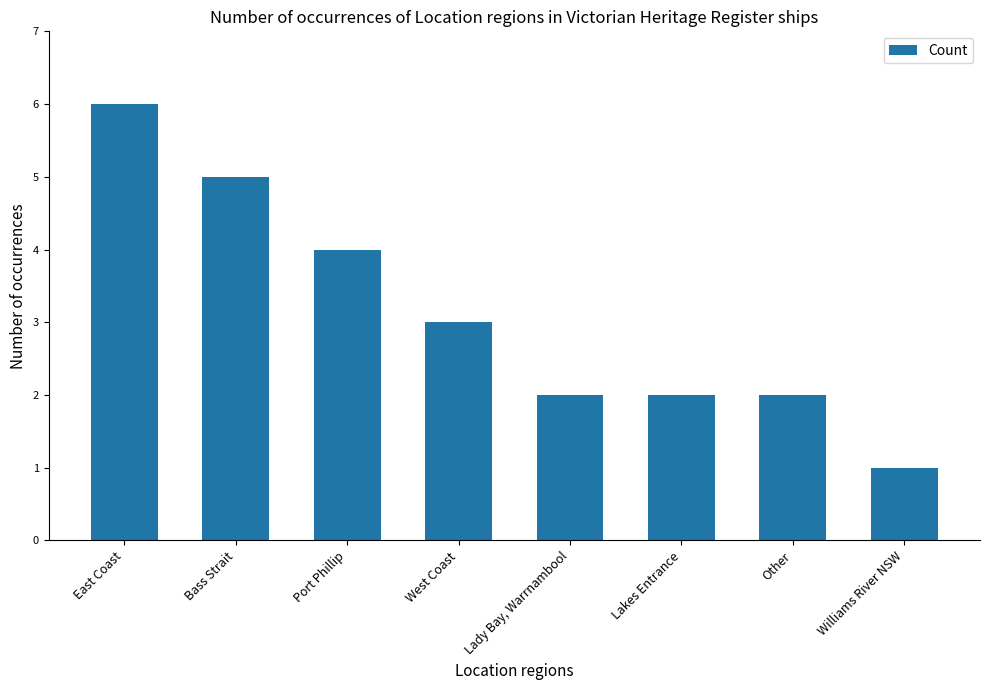

What is the difference between the maximum and second lowest values?

4